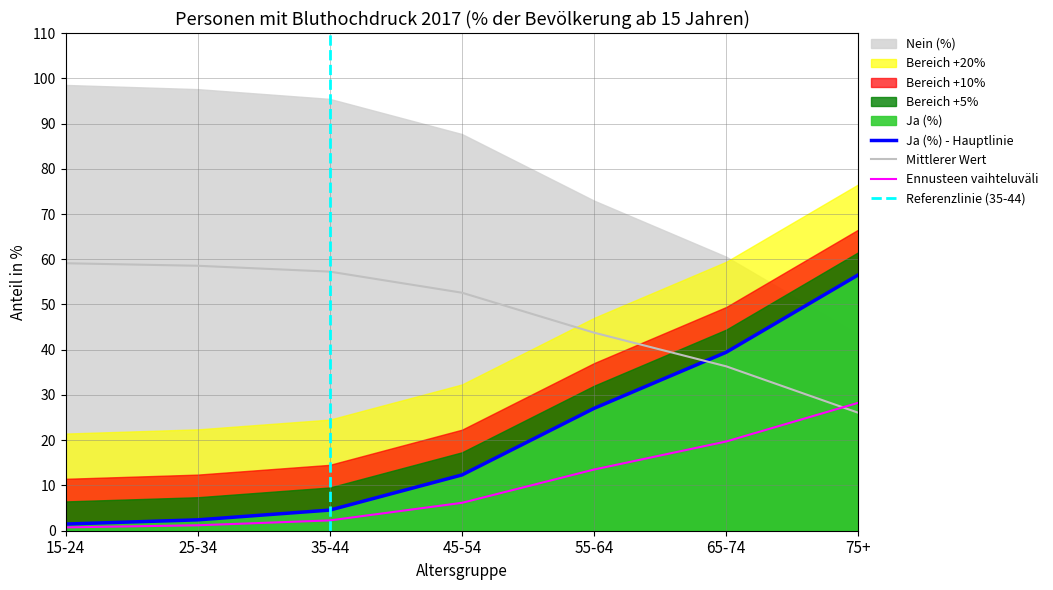

At which category is the sum across all series the highest?

75+